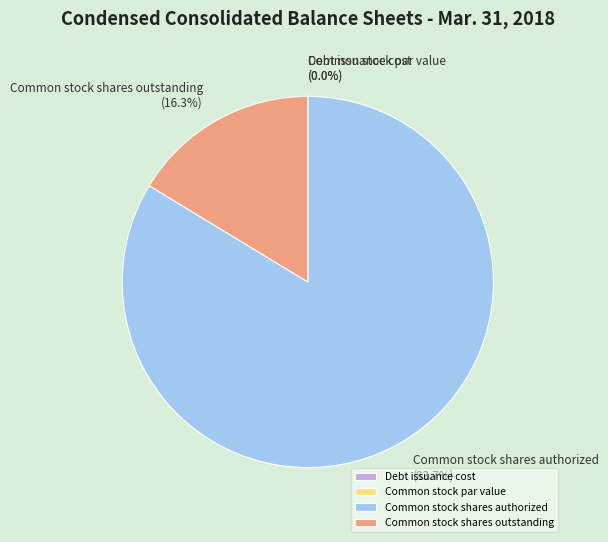

Which category has the biggest portion of the pie?

Common stock shares authorized